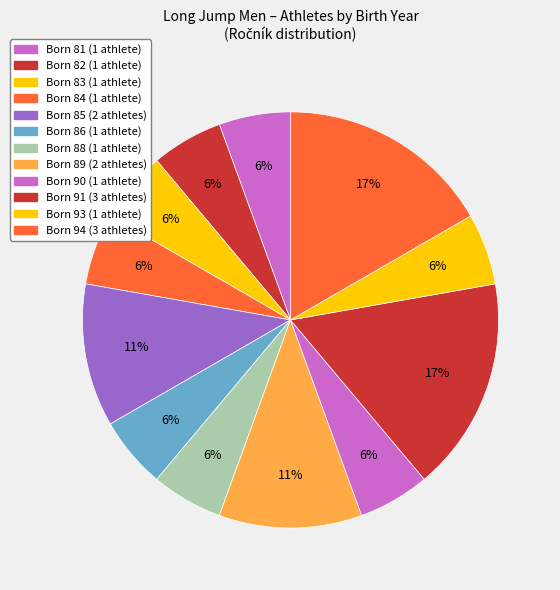

How many segments does this pie chart have?

12